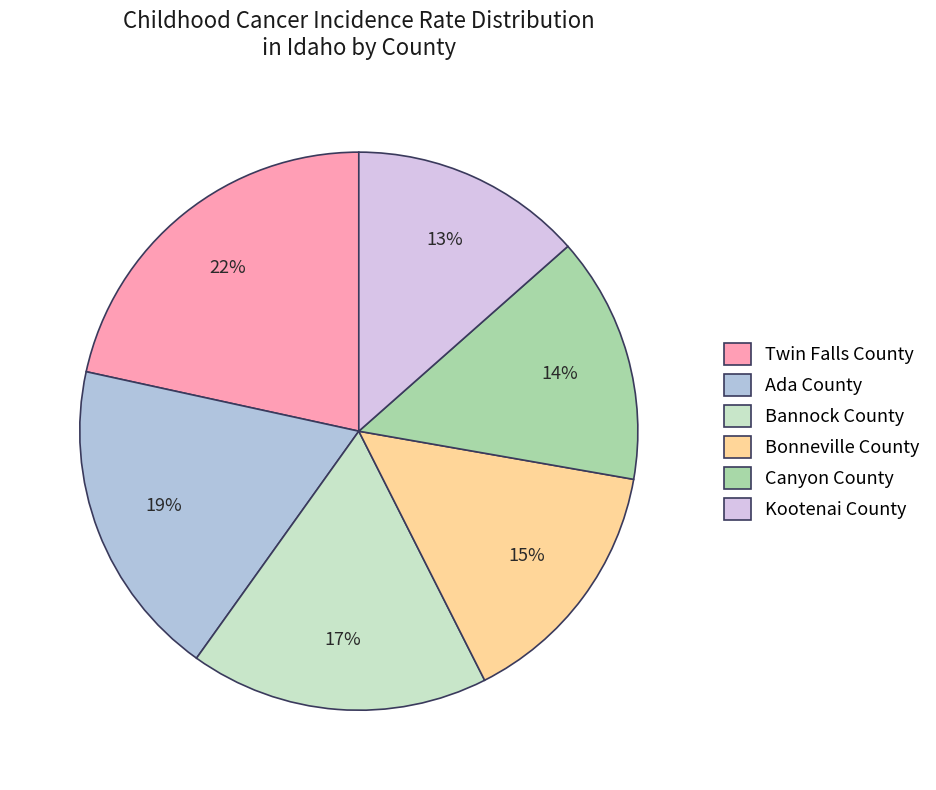

Is there any slice that represents more than half of the pie?

No